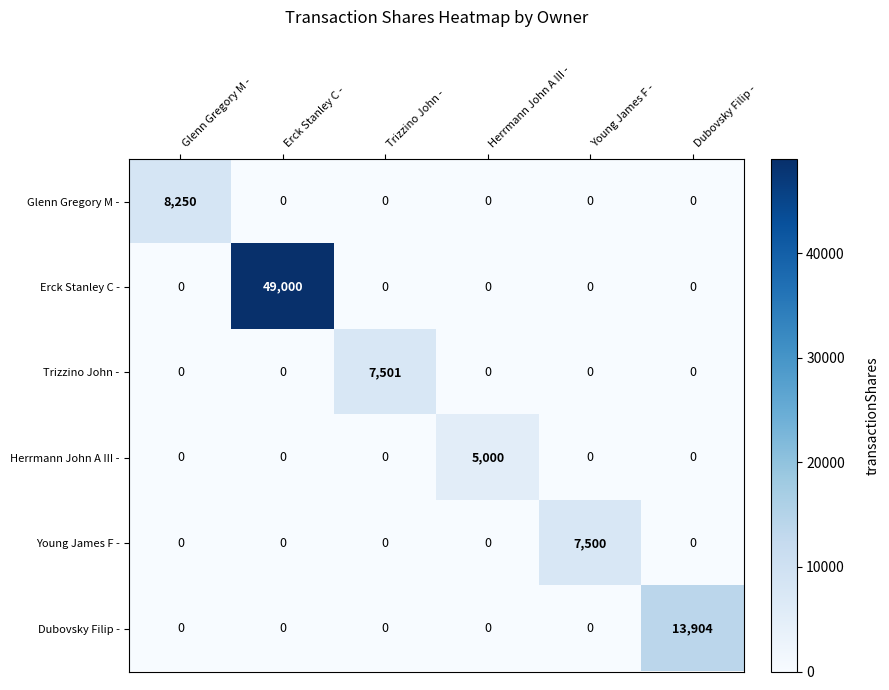

At how many categories does at least one series exceed 717?

6